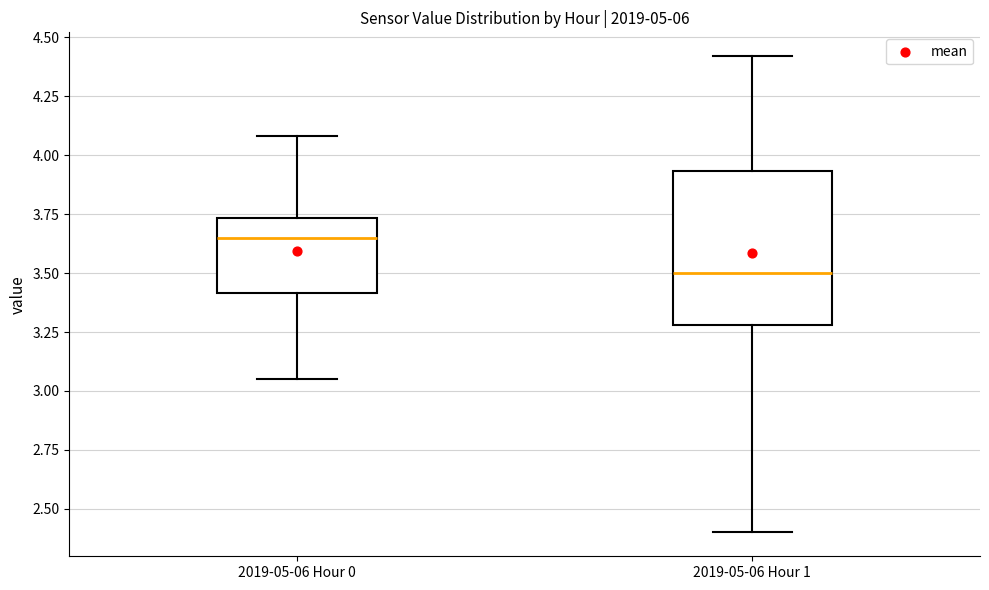

Comparing the boxes themselves (not the whiskers), which one is the tallest?

2019-05-06 Hour 1